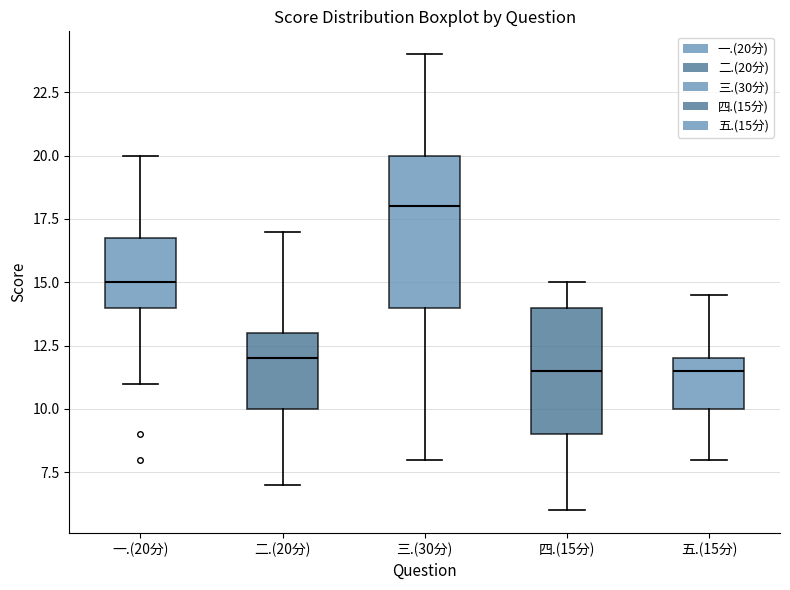

Comparing the boxes themselves (not the whiskers), which one is the tallest?

三.(30分)